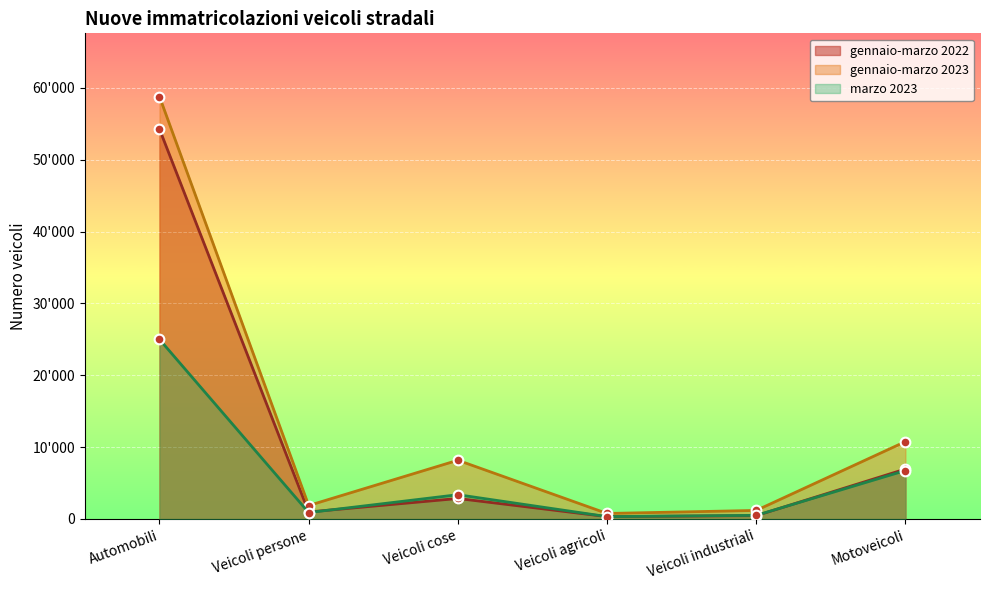

Which series changed the most between Veicoli persone and Veicoli industriali?

gennaio-marzo 2023